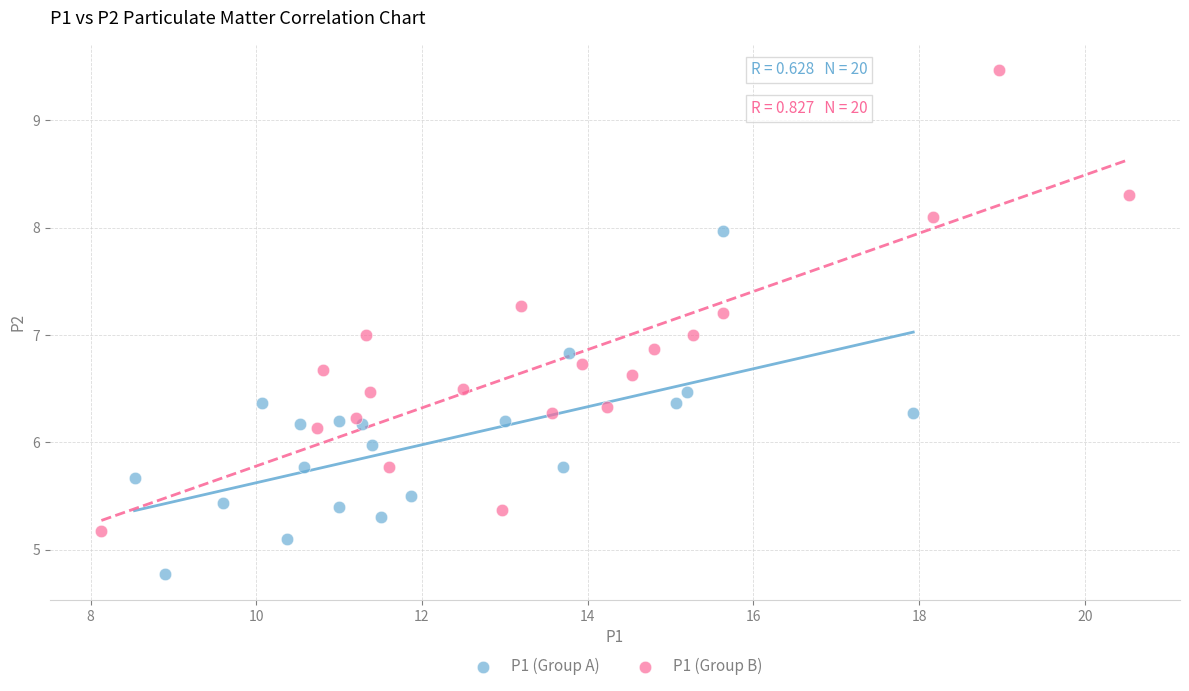

Which series contains the highest Y value?

P1 (Group B)